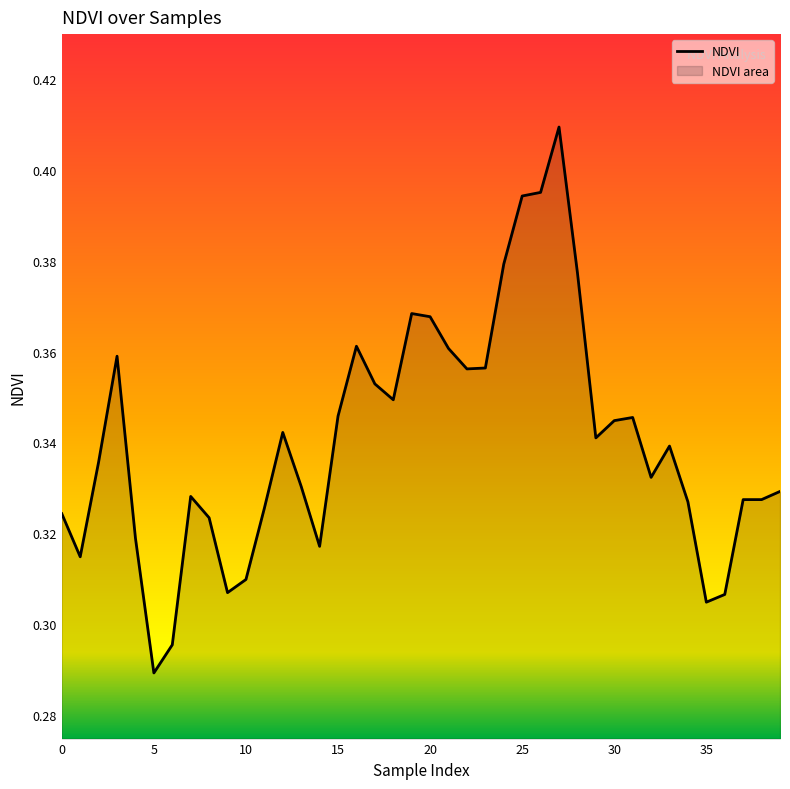

What is the minimum value shown in the chart?

0.3